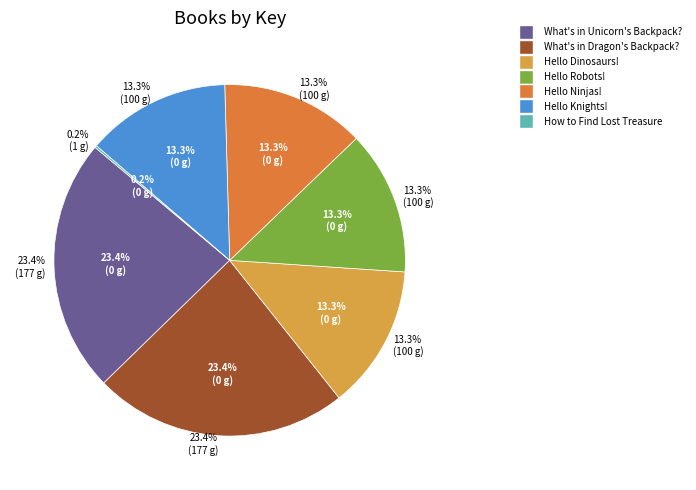

Is Hello Ninjas! the majority of the pie?

No